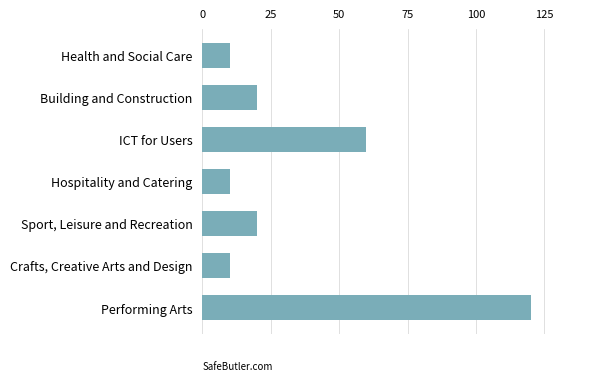

Which has a higher value, Performing Arts or Sport, Leisure and Recreation?

Performing Arts